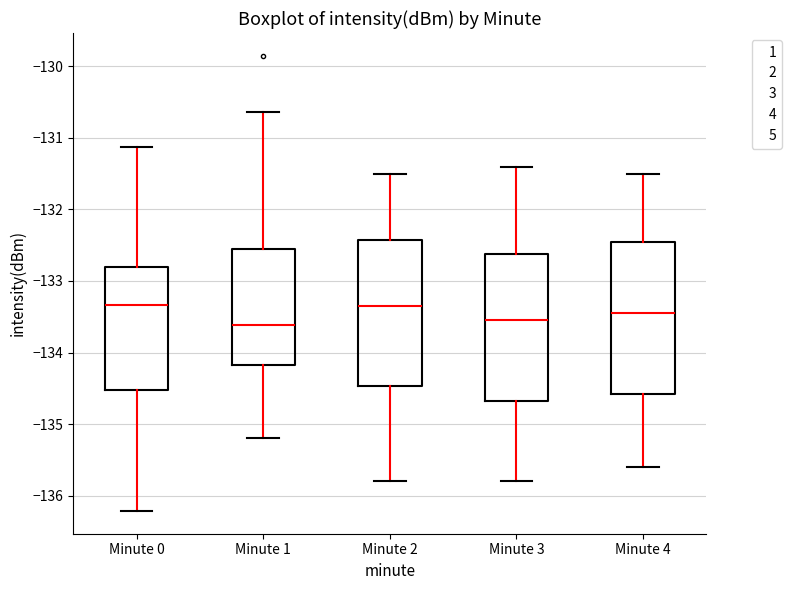

Where is the upper edge of the box for Minute 0 on the y-axis? The values are not printed on the chart, so give them approximately, as read against the axis.

-132.8